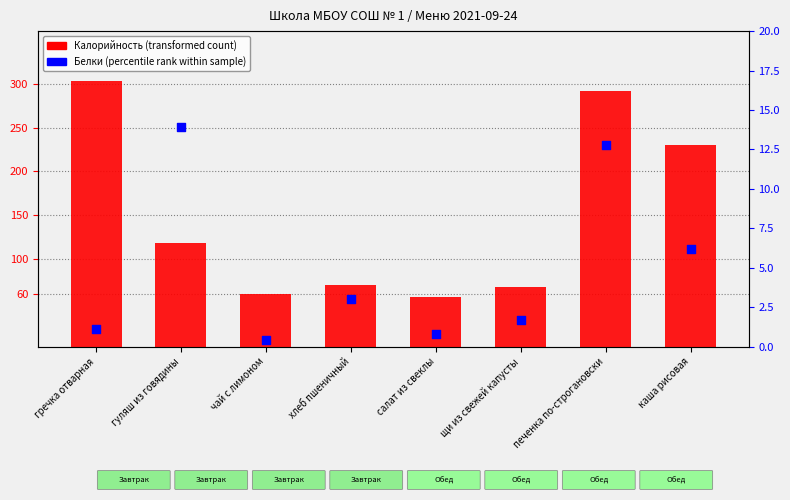

What is the total value across all series at щи из свежей капусты?

69.5